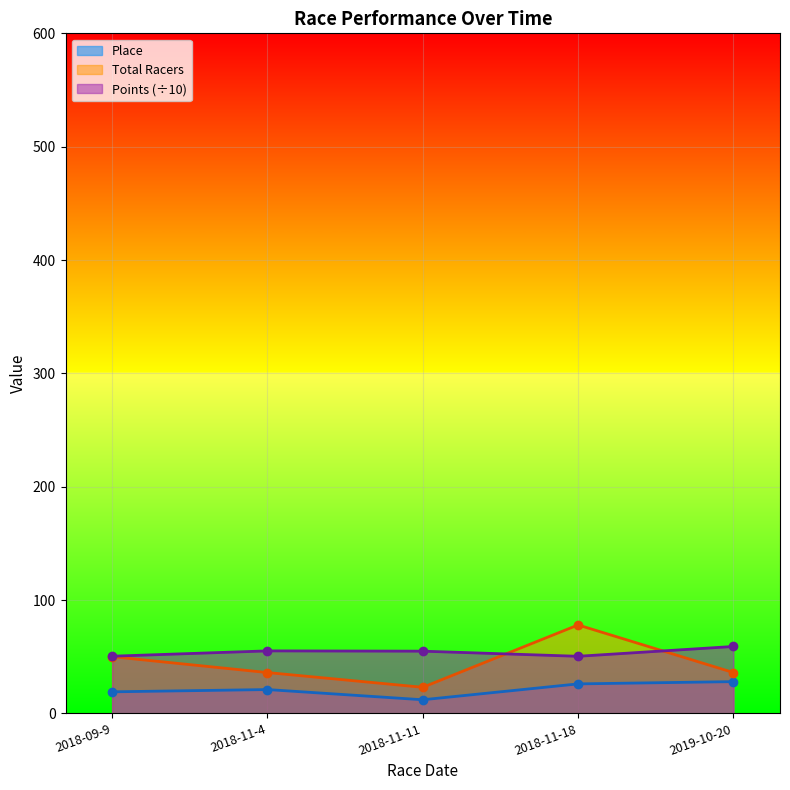

What is the value of the Total Racers point at the 4th from the left?

78.0